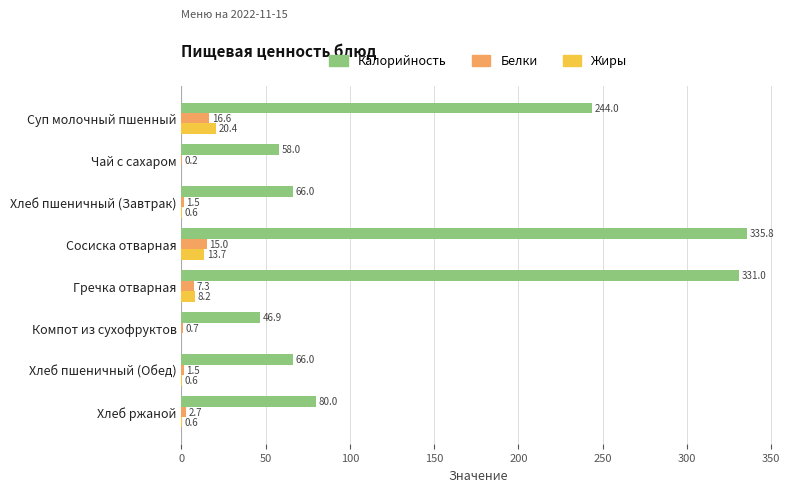

Between Гречка отварная and Хлеб пшеничный (Обед), which series saw the biggest shift?

Калорийность